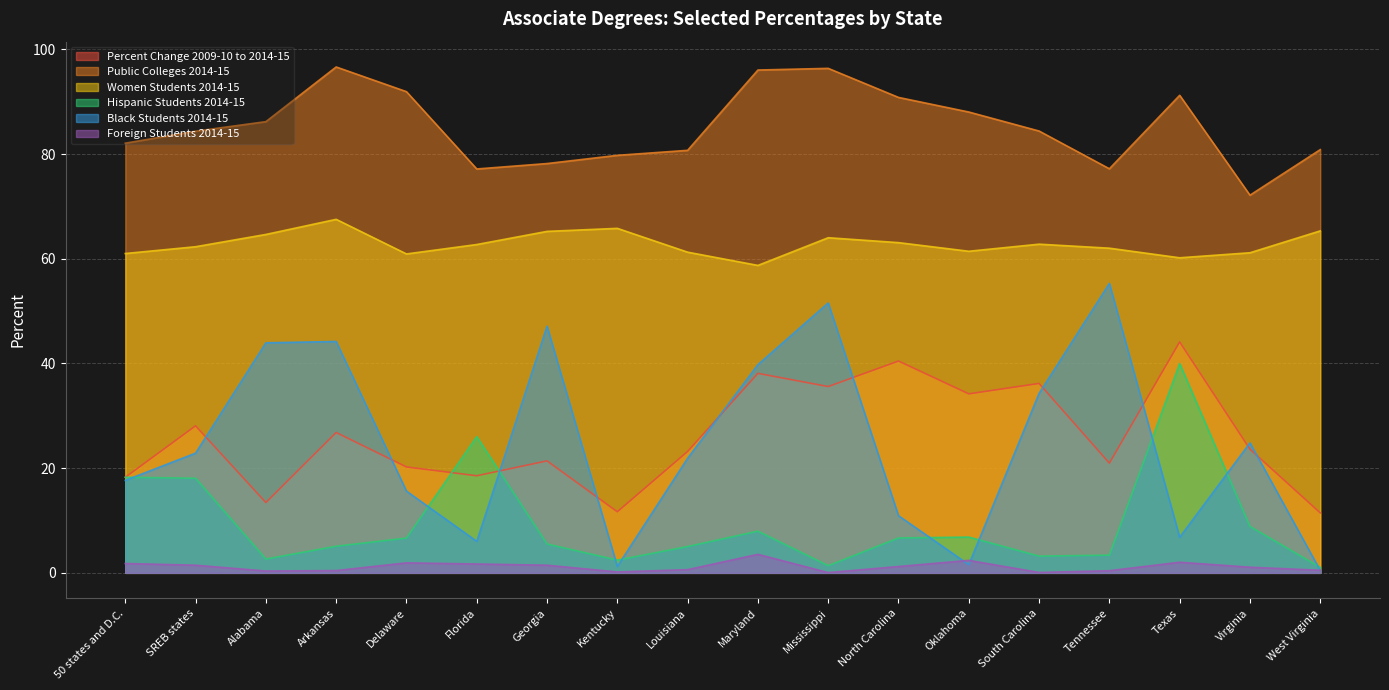

What is the total value across all series at Texas?

244.3